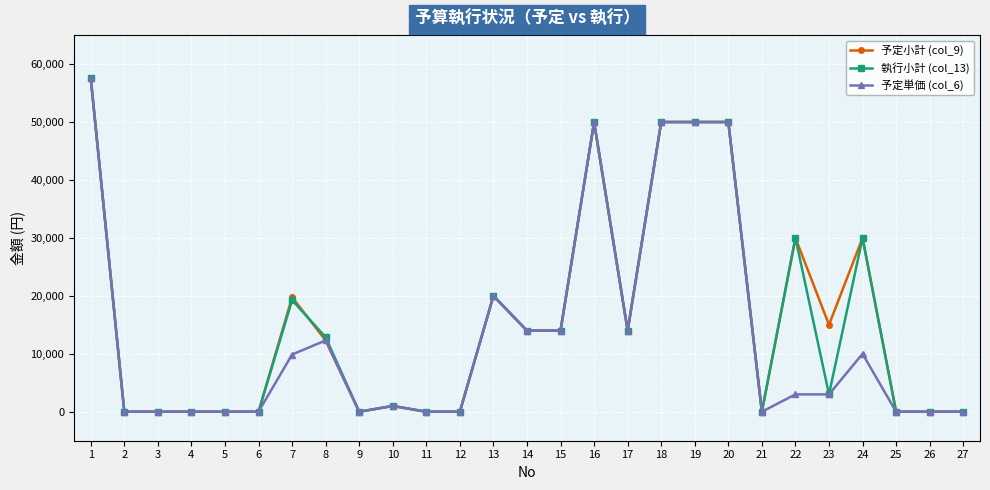

What is the difference between the 予定単価 (col_6) values at 8 and 16?

37691